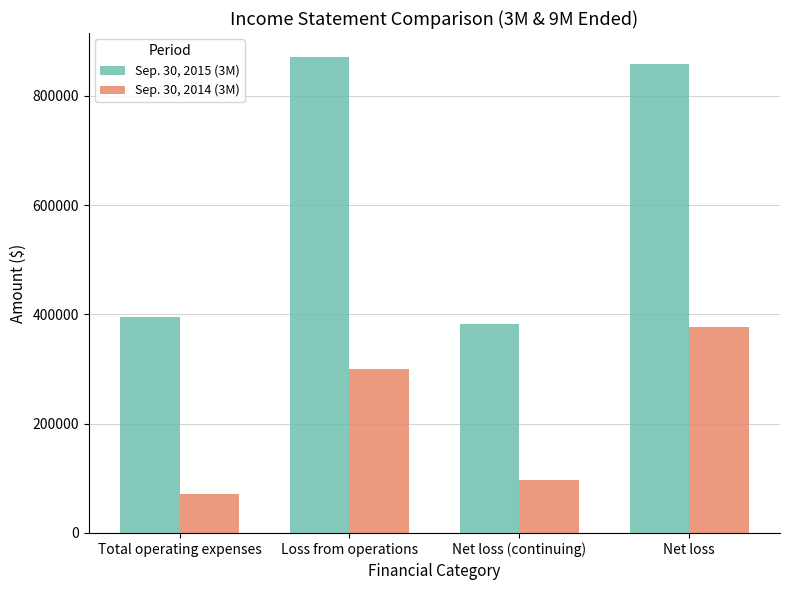

At Net loss (continuing), list the series in order from smallest to largest.

Sep. 30, 2014 (3M), Sep. 30, 2015 (3M)